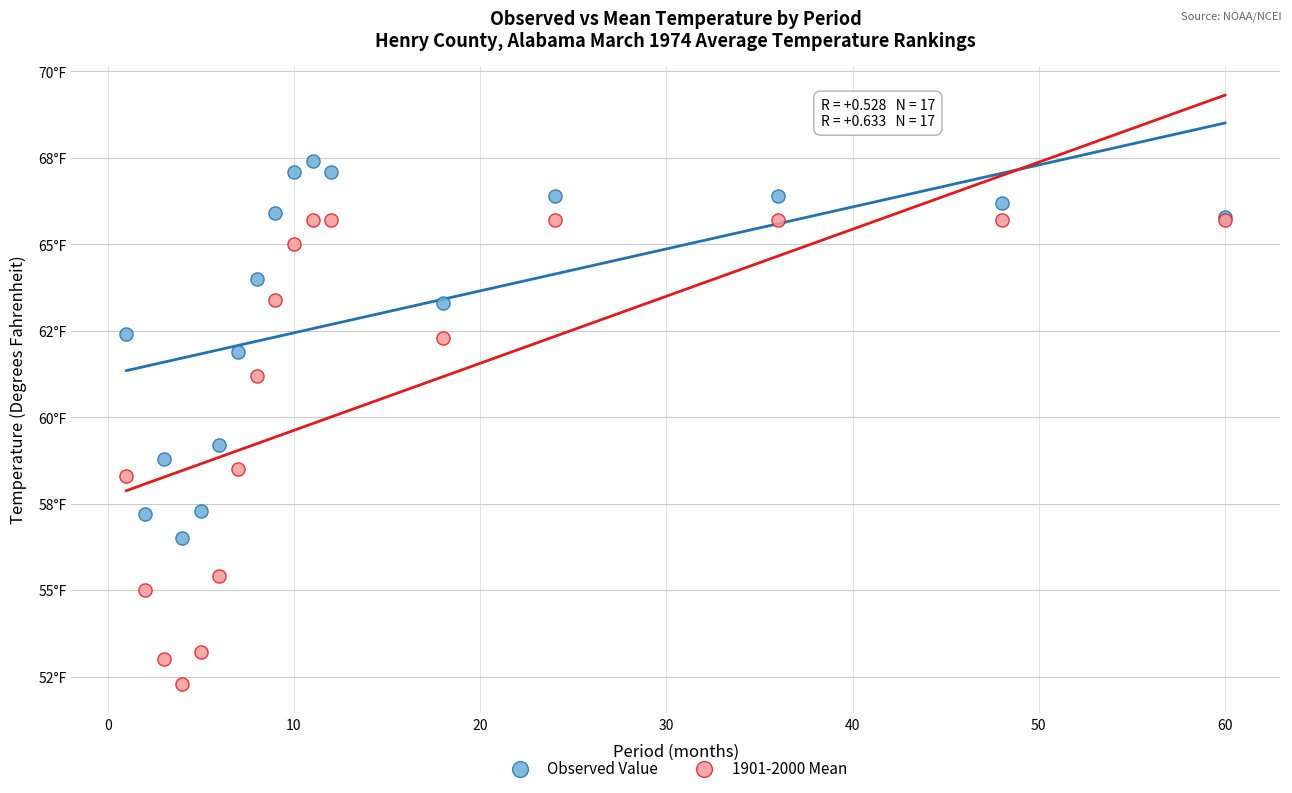

What are all the series names shown in the legend?

Observed Value, 1901-2000 Mean